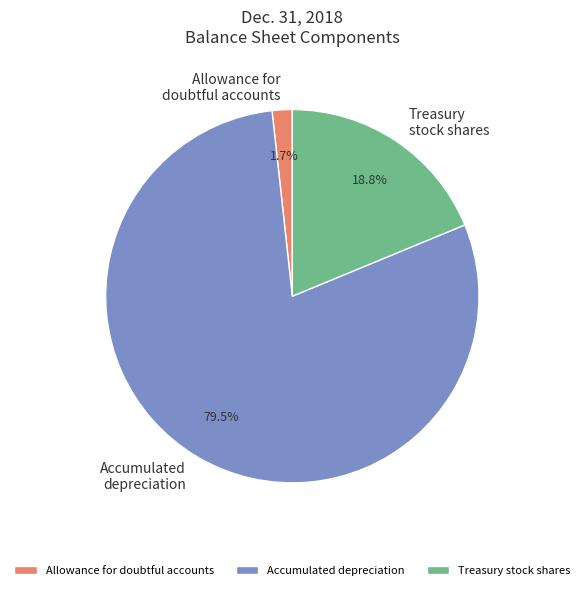

Rank the categories by value from lowest to highest.

Allowance for doubtful accounts, Treasury stock shares, Accumulated depreciation